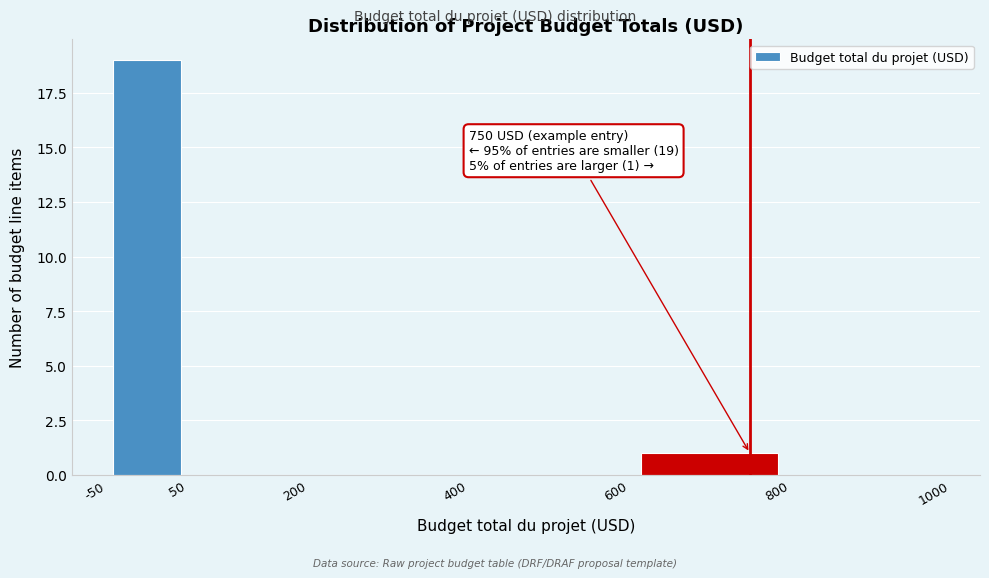

Over which range of the x-axis is the bar tallest?

-50 to 50